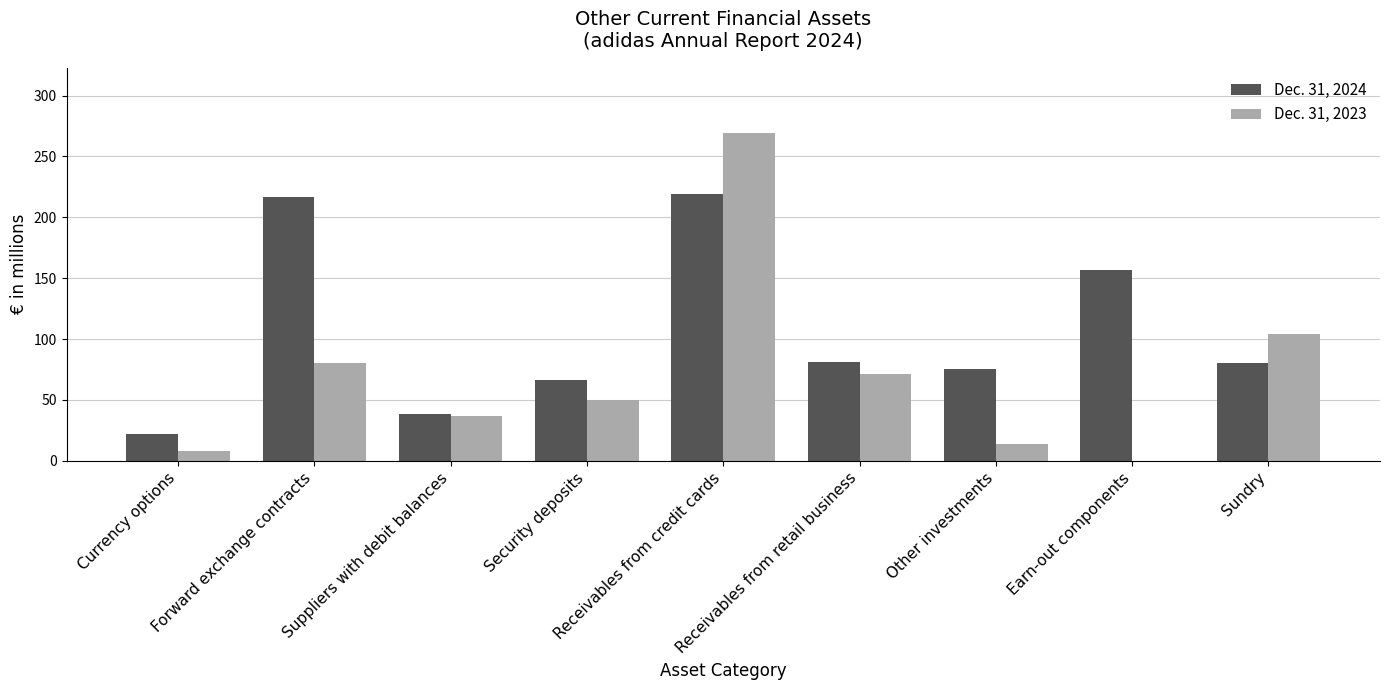

Is it true that Dec. 31, 2024 equals 108 at Security deposits?

False